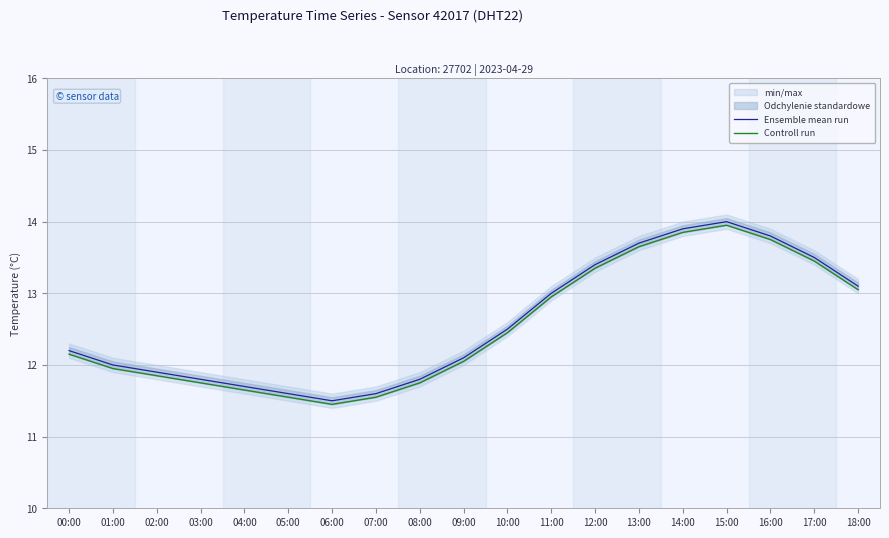

Is the value of Ensemble mean run at 18:00 greater than the value of Controll run at 16:00?

No